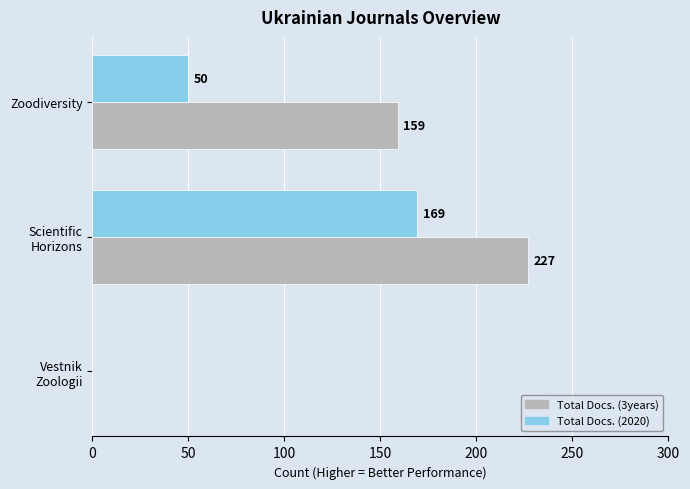

Which series has the largest total across all categories?

Total Docs. (3years)